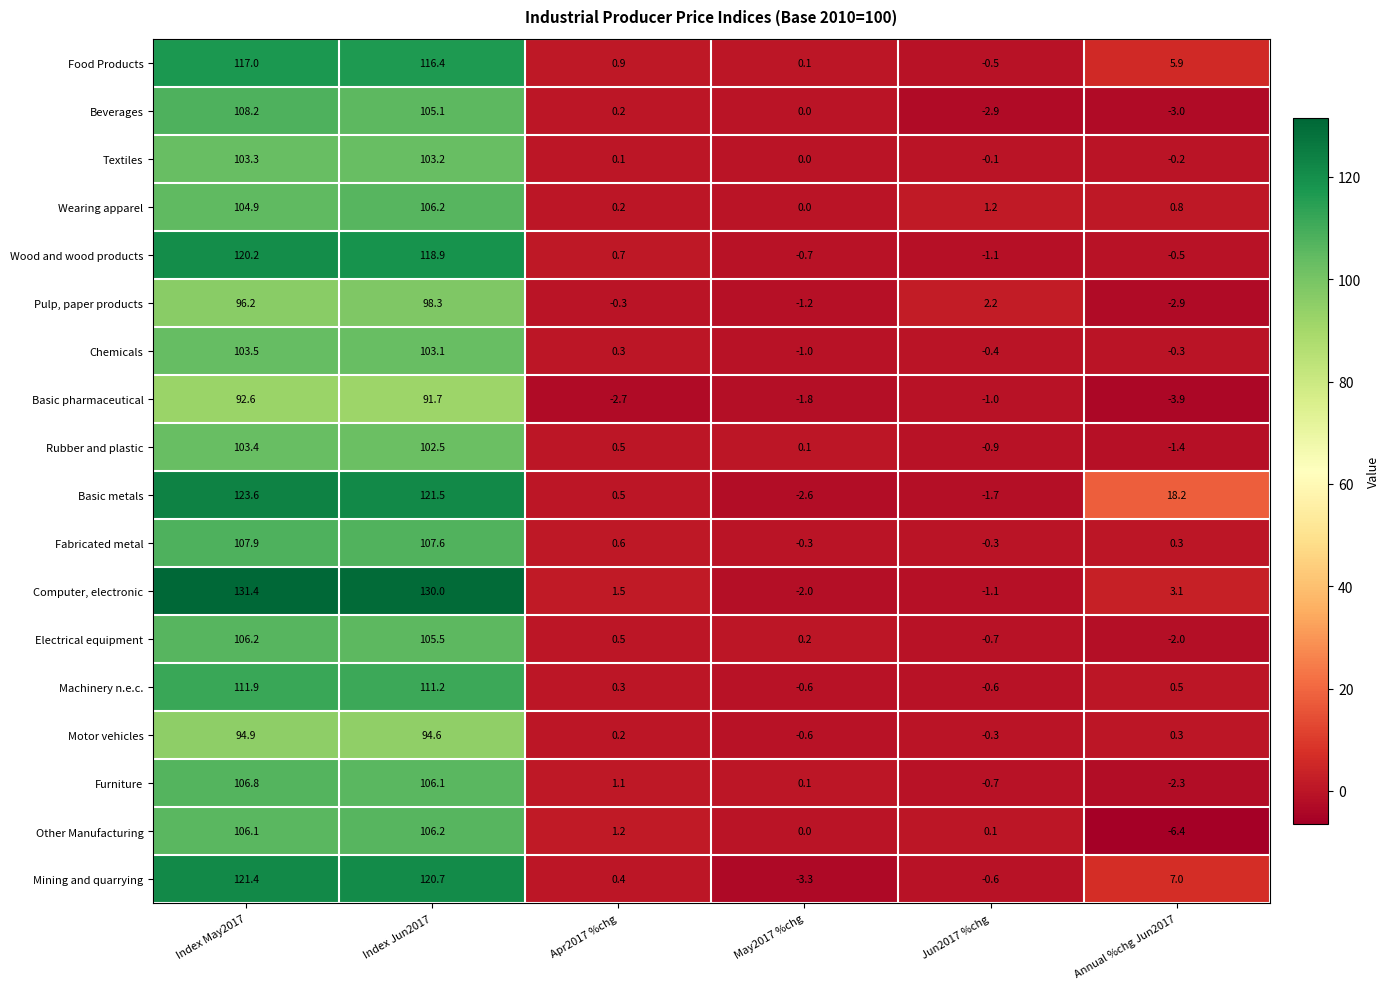

The Electrical equipment series shows 105.5 at Index Jun2017. True or false?

True